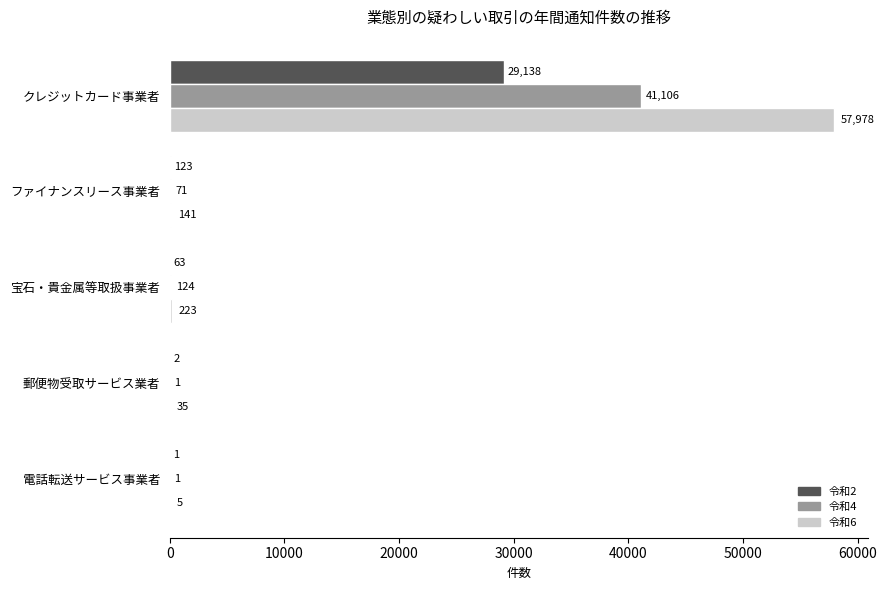

Which series has the widest spread of values?

令和6